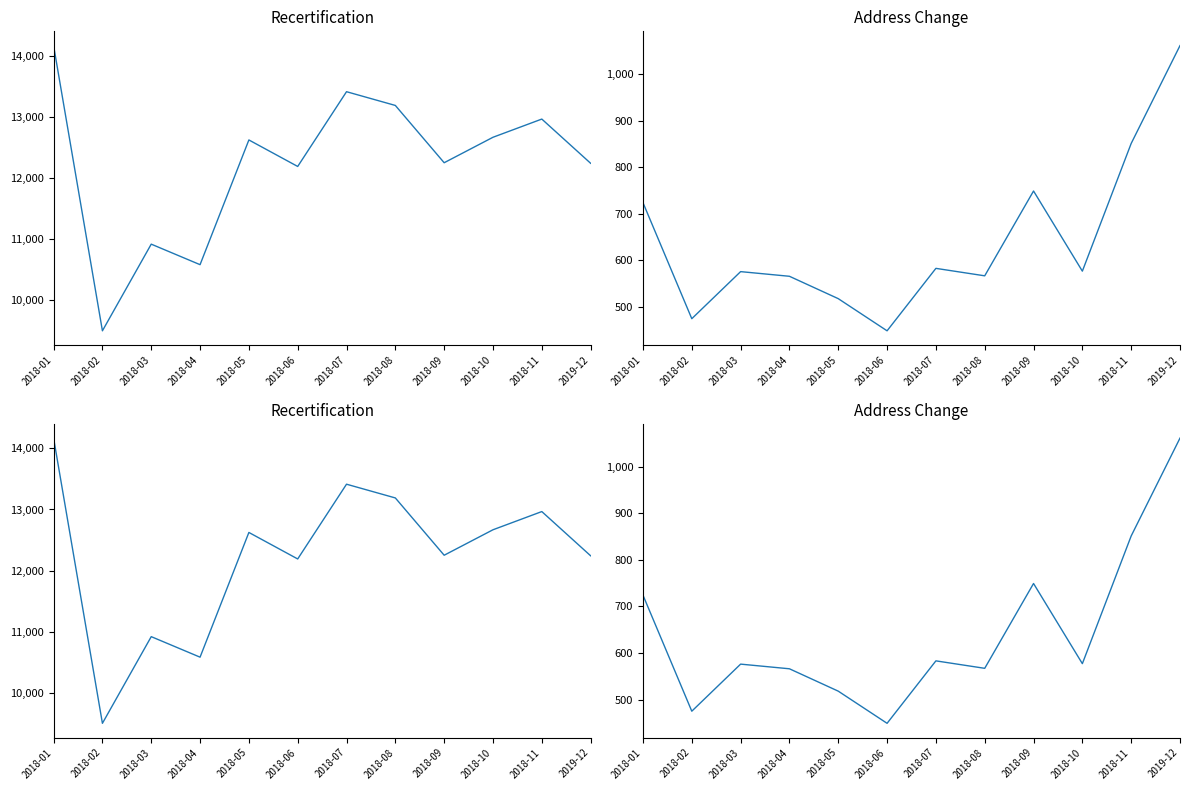

What value does the Recertification series have at 2018-03, to the nearest 50?

10900